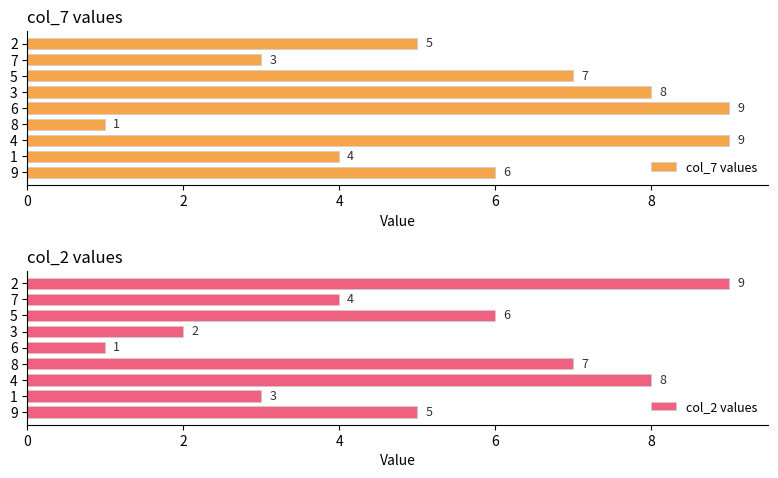

At how many categories does at least one series exceed 8?

3